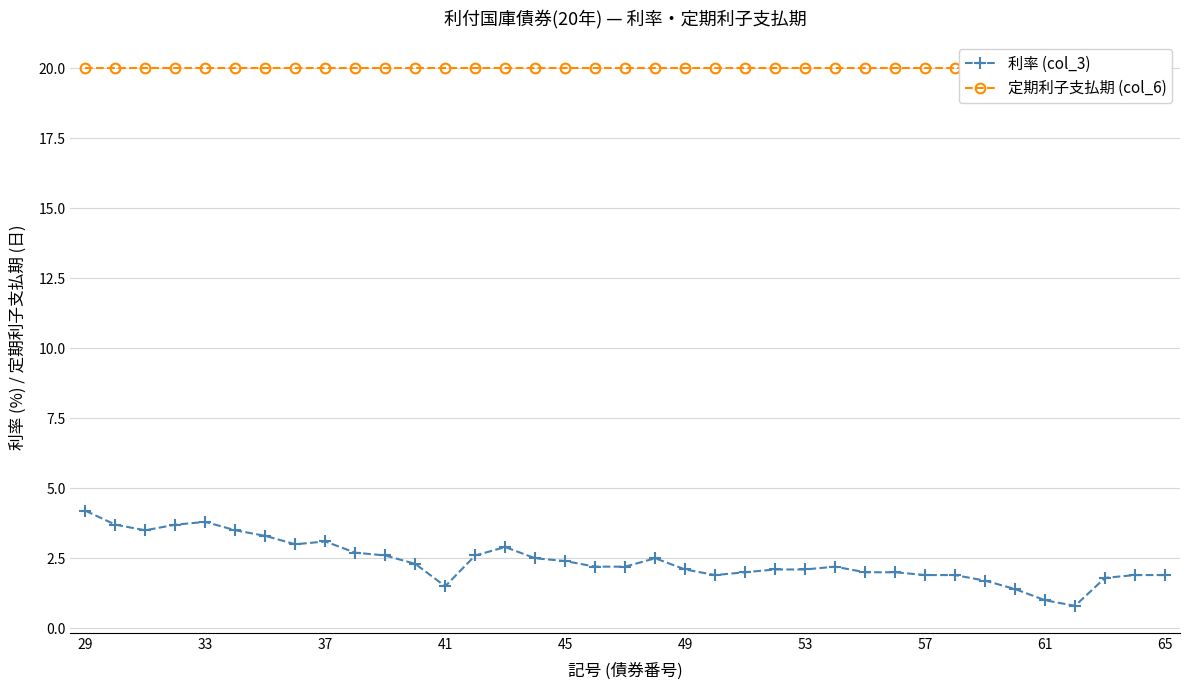

True or false: 定期利子支払期 (col_6) and 利率 (col_3) intersect in this chart.

False